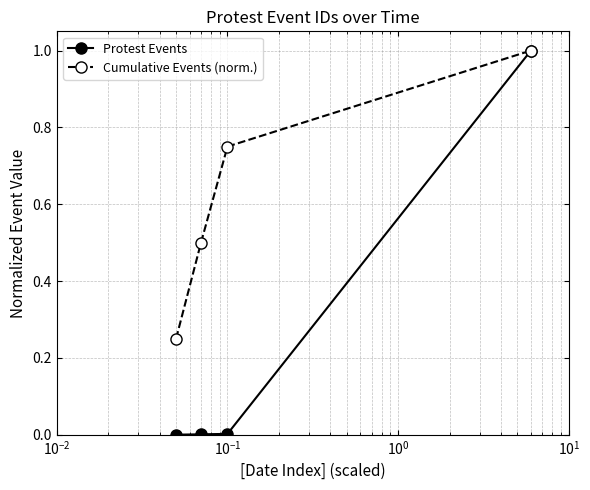

Which series has the widest spread of values?

Protest Events